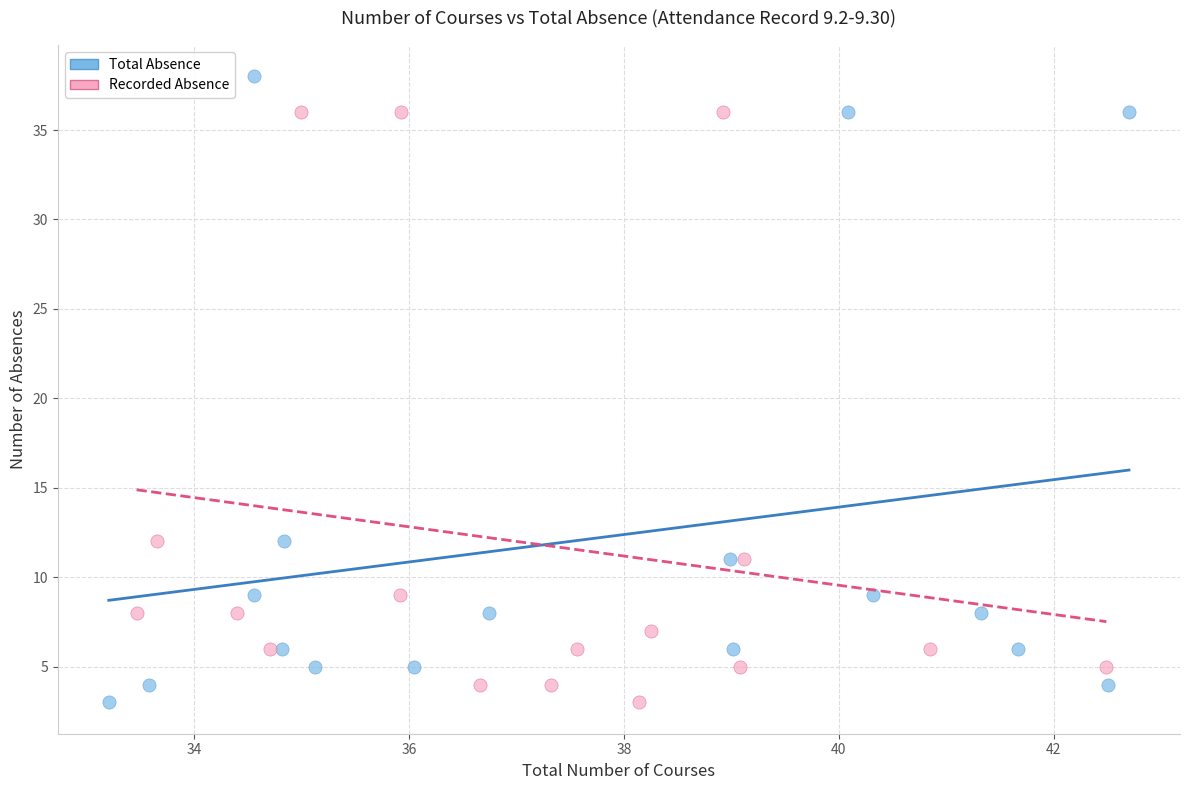

Which series reaches the maximum Y coordinate?

Total Absence